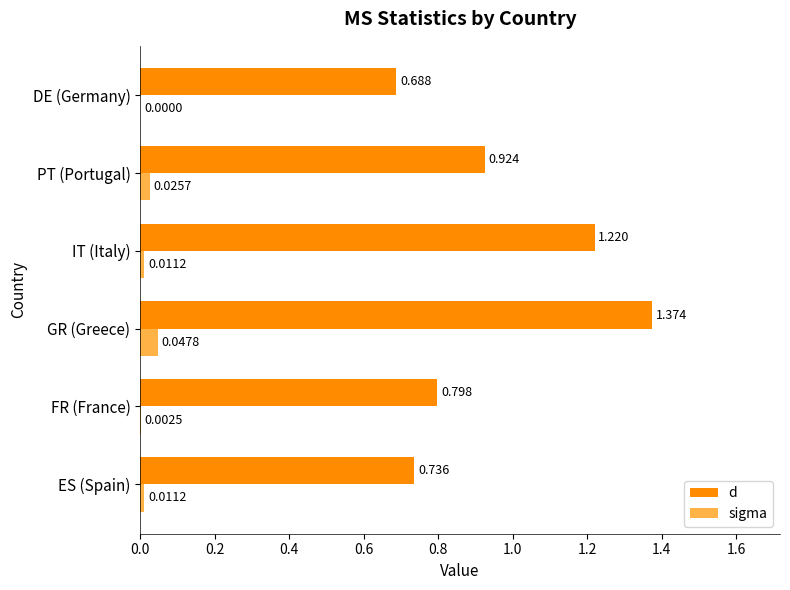

Count the number of data series in this chart.

2